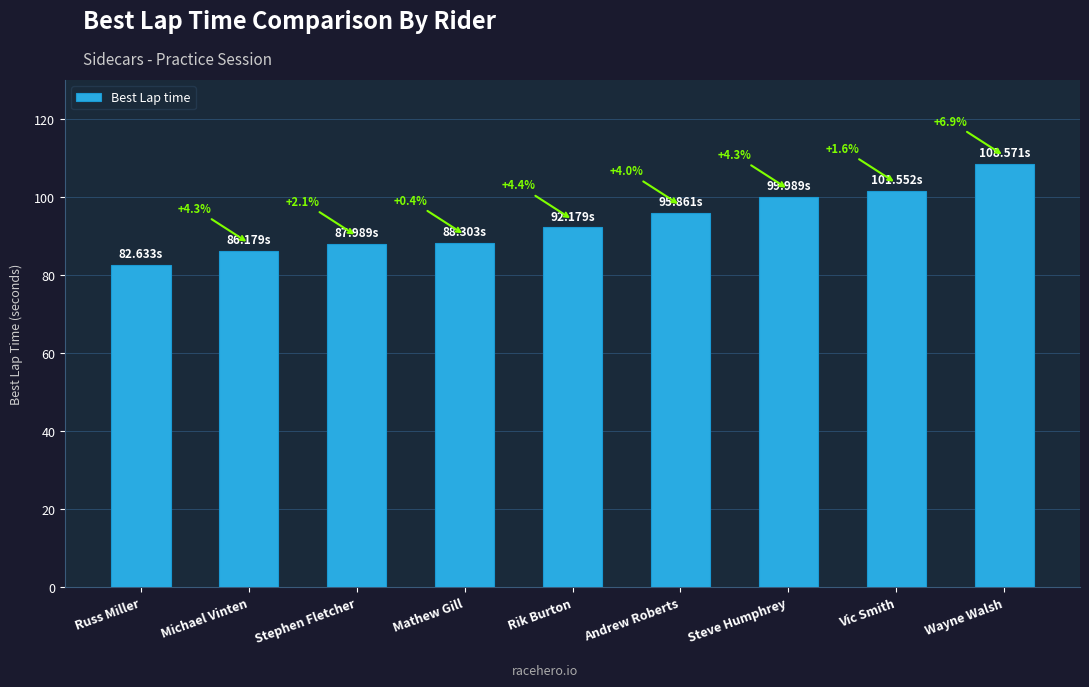

Where does the data first go above 92?

Rik Burton